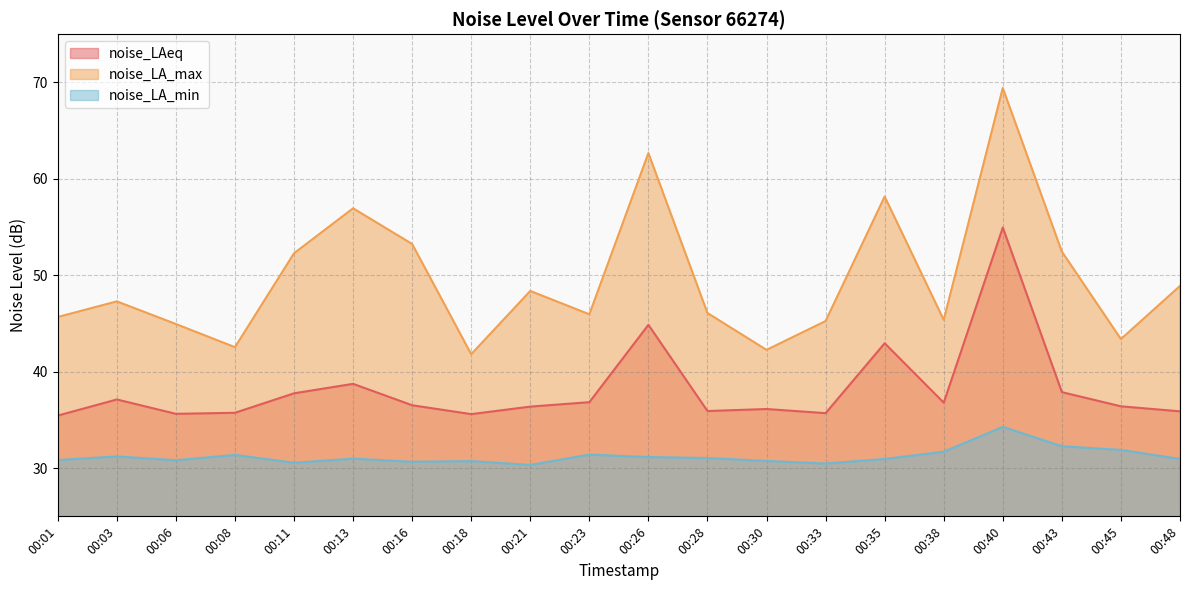

What is the sum of the noise_LA_max values at 00:21 and 00:45?

91.8